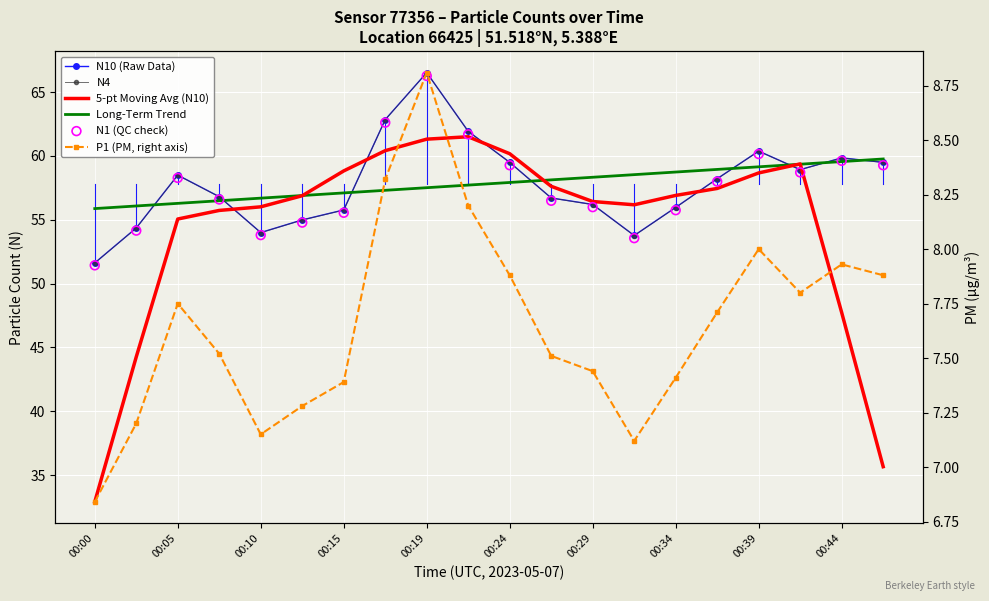

Which series has the largest total across all categories?

N10 (Raw Data)